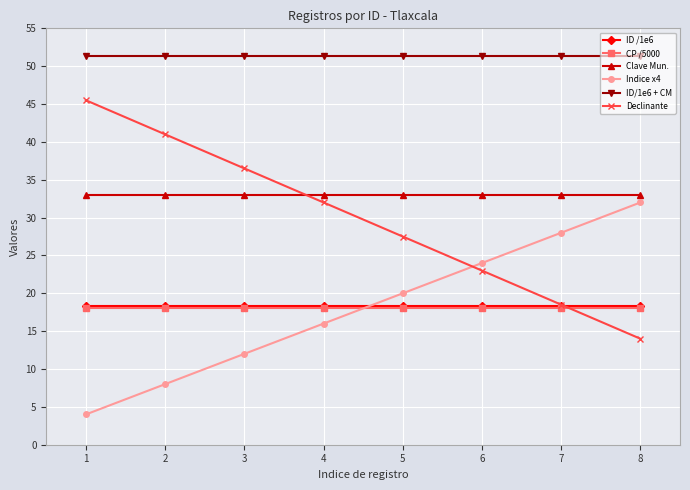

How many times do Clave Mun. and Declinante cross each other?

1